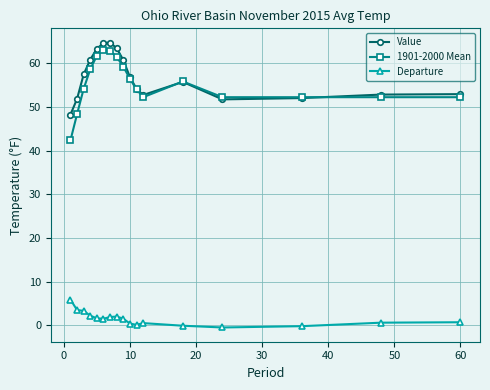

What is the value of the 1901-2000 Mean point at the 4th from the left?

58.6